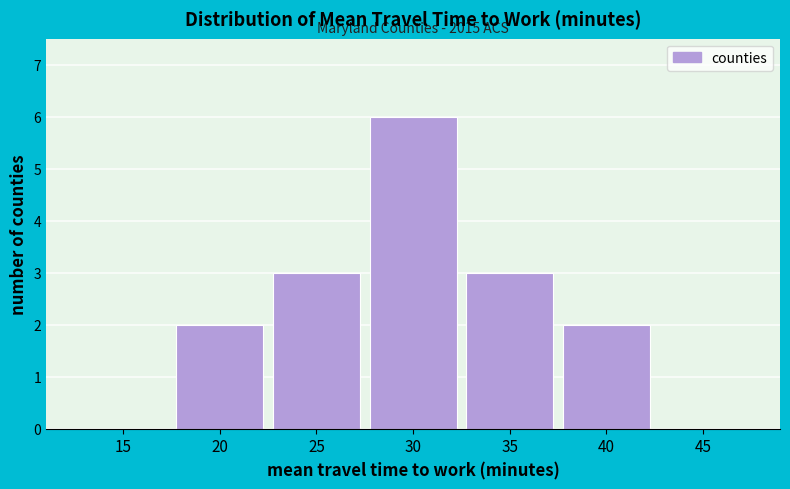

Reading right to left, extract all data points from this chart.

45=0	40=2	35=3	30=6	25=3	20=2	15=0